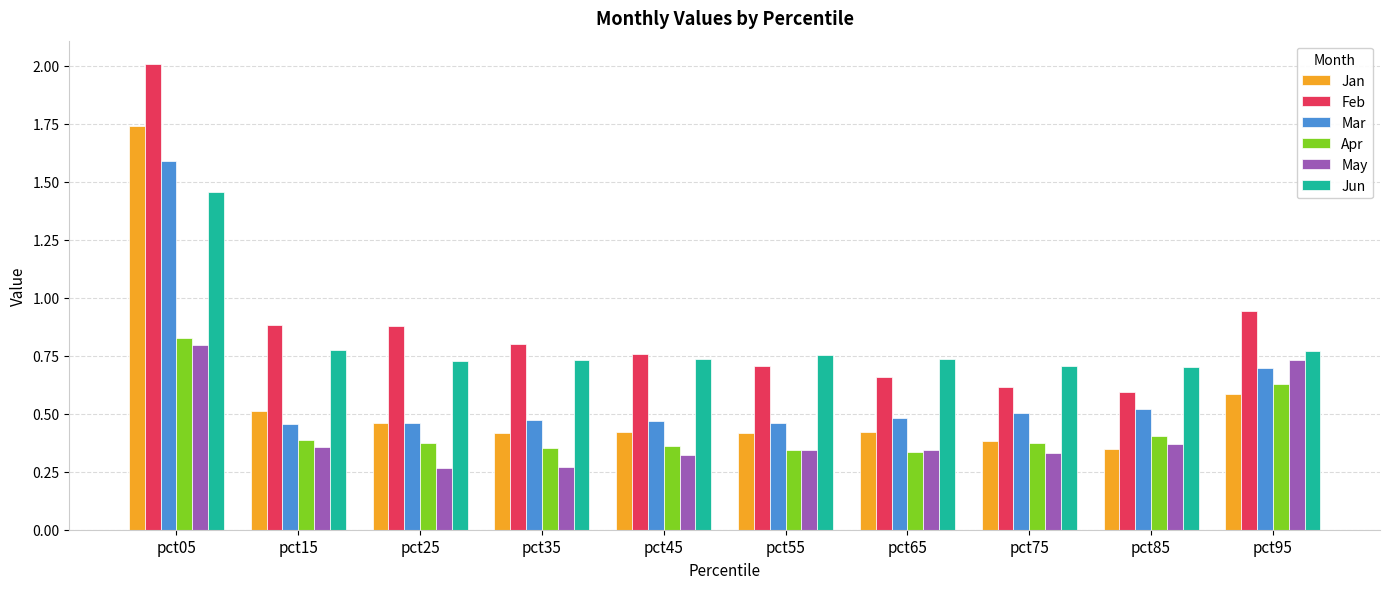

The value of Jun at pct75 is 0.7. True or false?

True